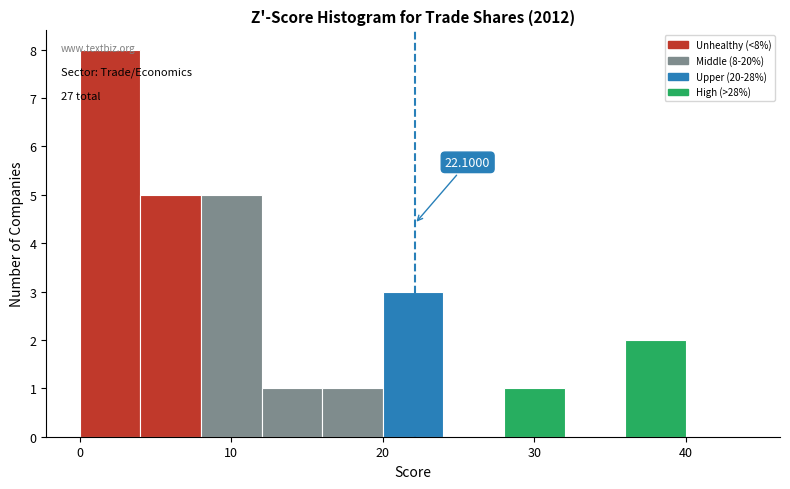

Which range on the x-axis has the tallest bar?

0 to 4